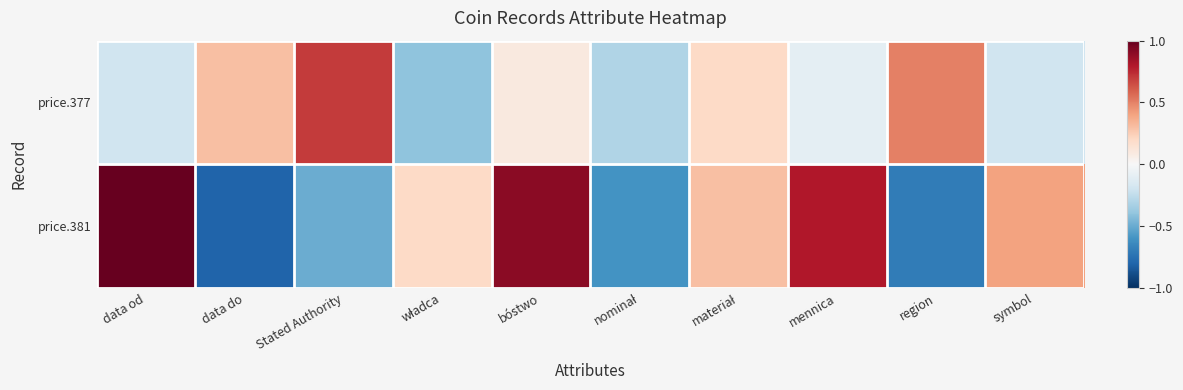

Which series has the largest total across all categories?

price.381